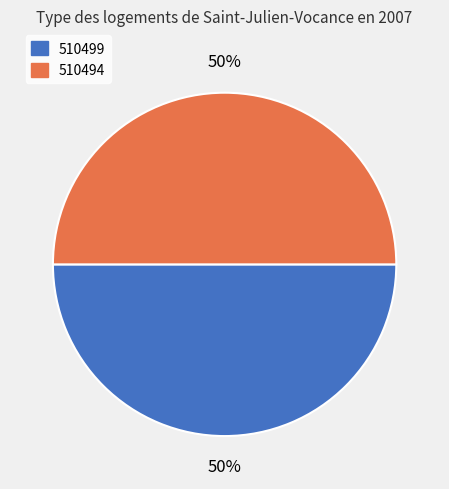

To the nearest percent, what is the combined percentage of 510494 and 510499?

100%